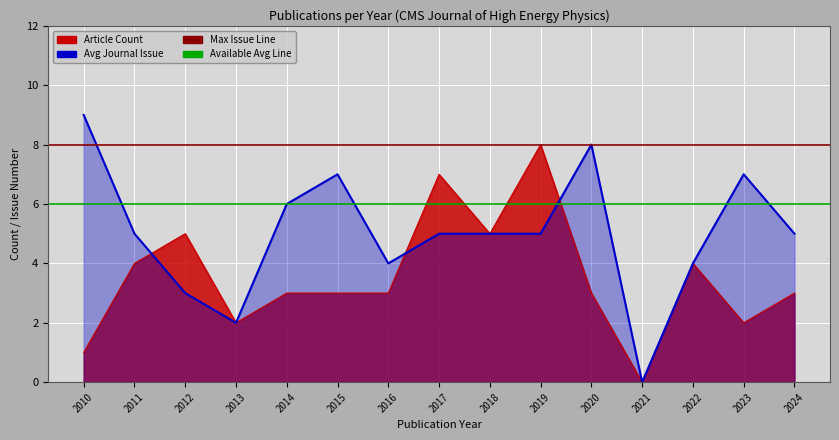

How many values in the Avg Journal Issue series are below 5?

5